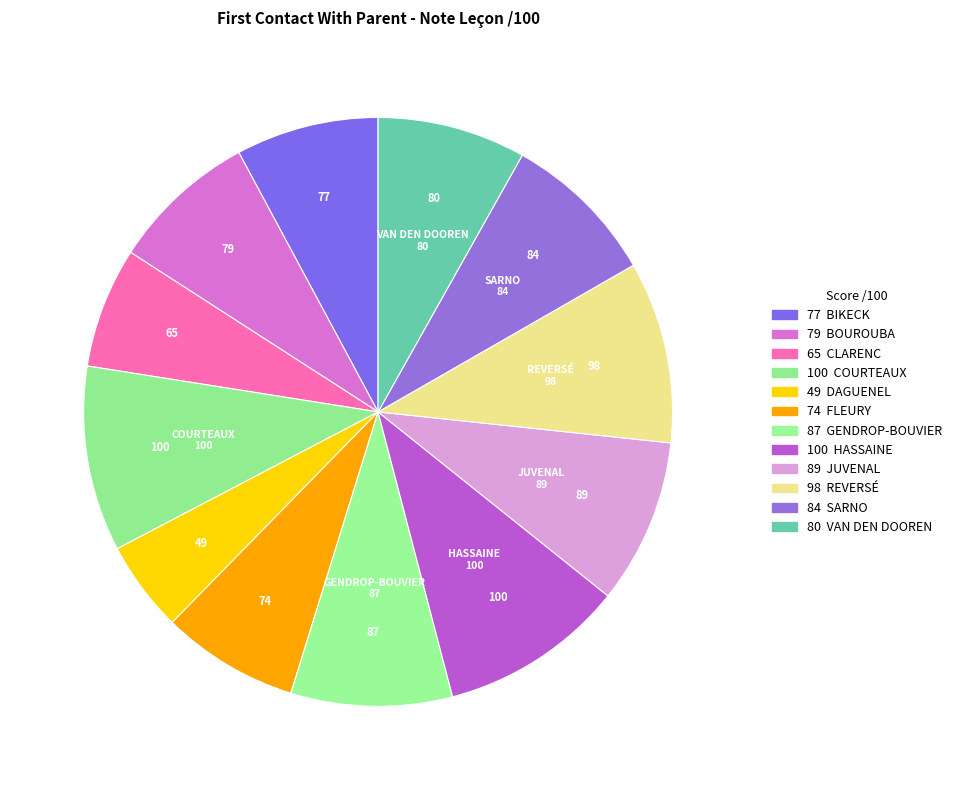

How many segments does this pie chart have?

12